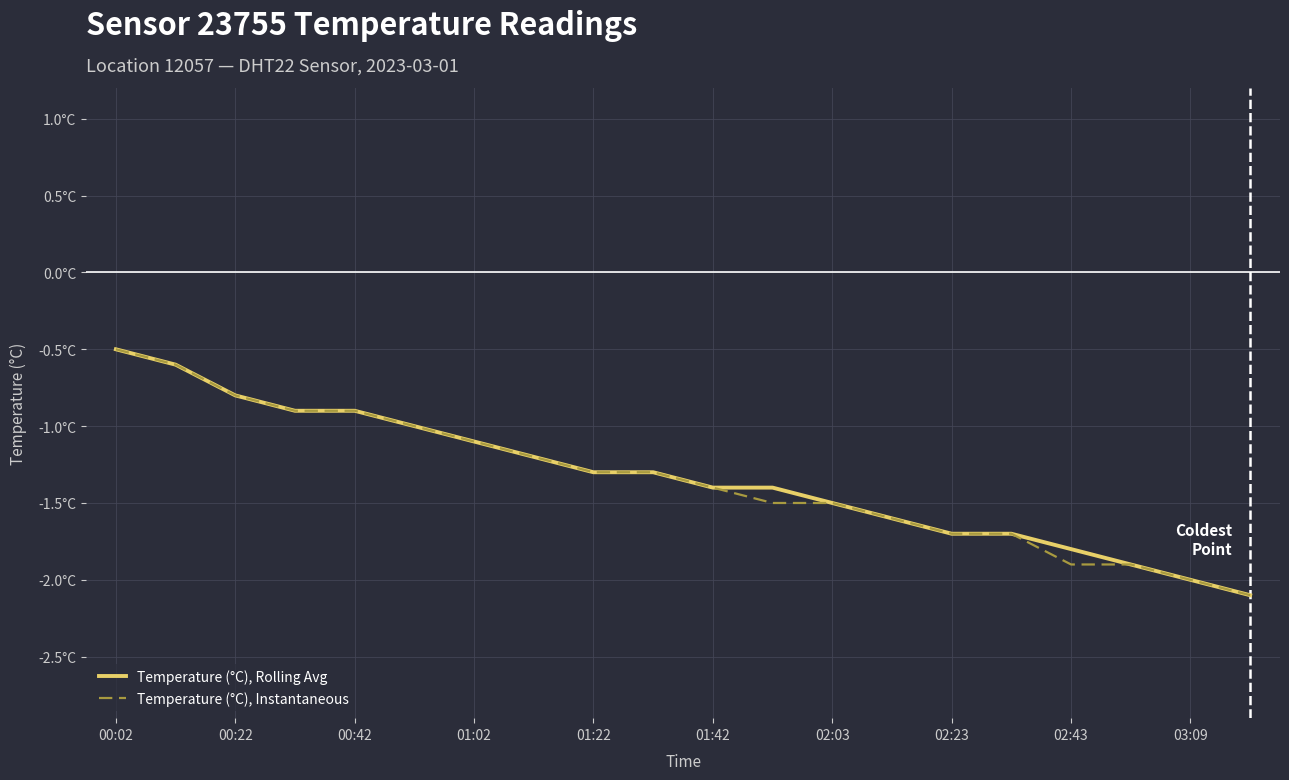

Is this an area chart (filled region under the line)?

No